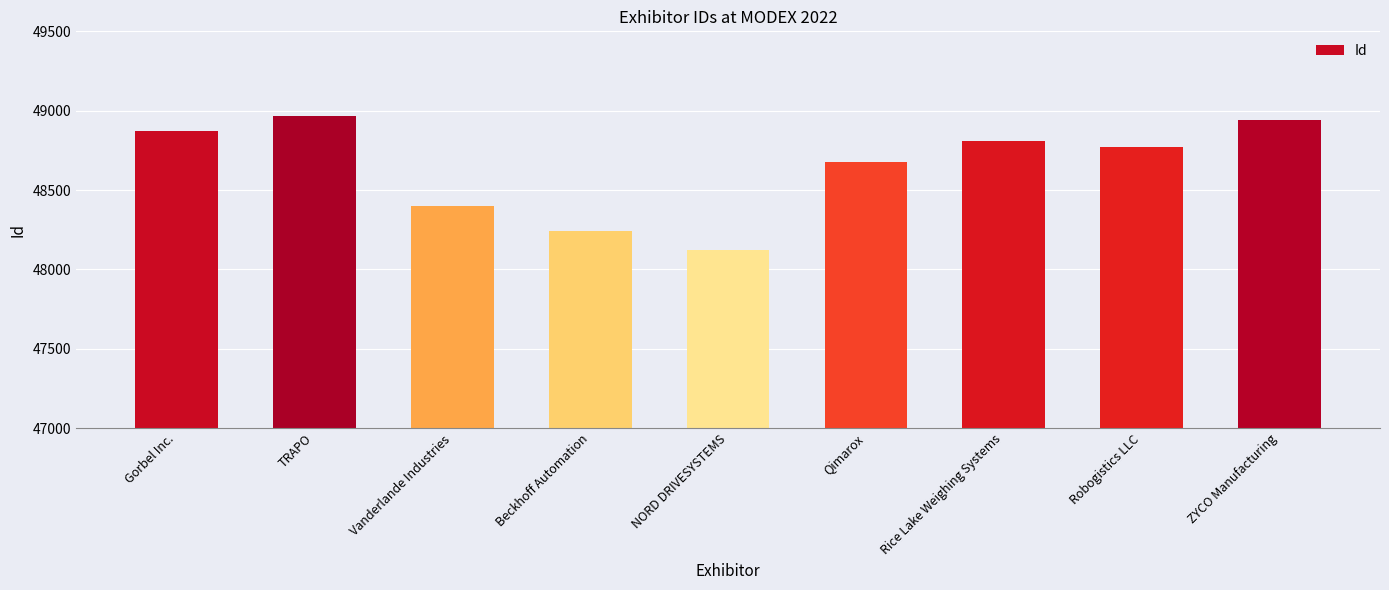

Count the number of categories in the chart.

9